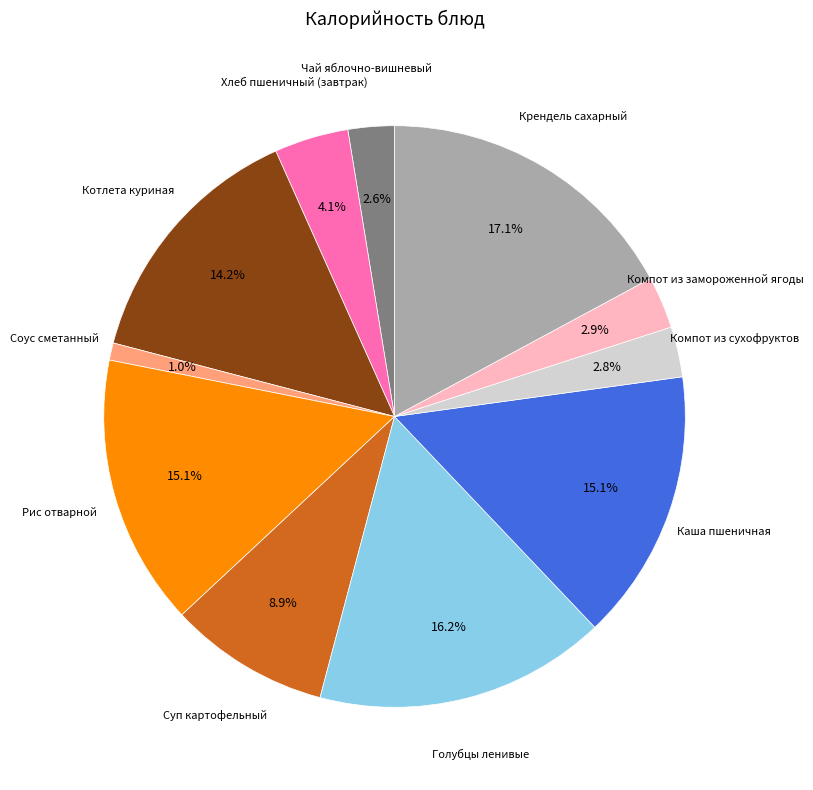

Is there a majority slice in this chart?

No